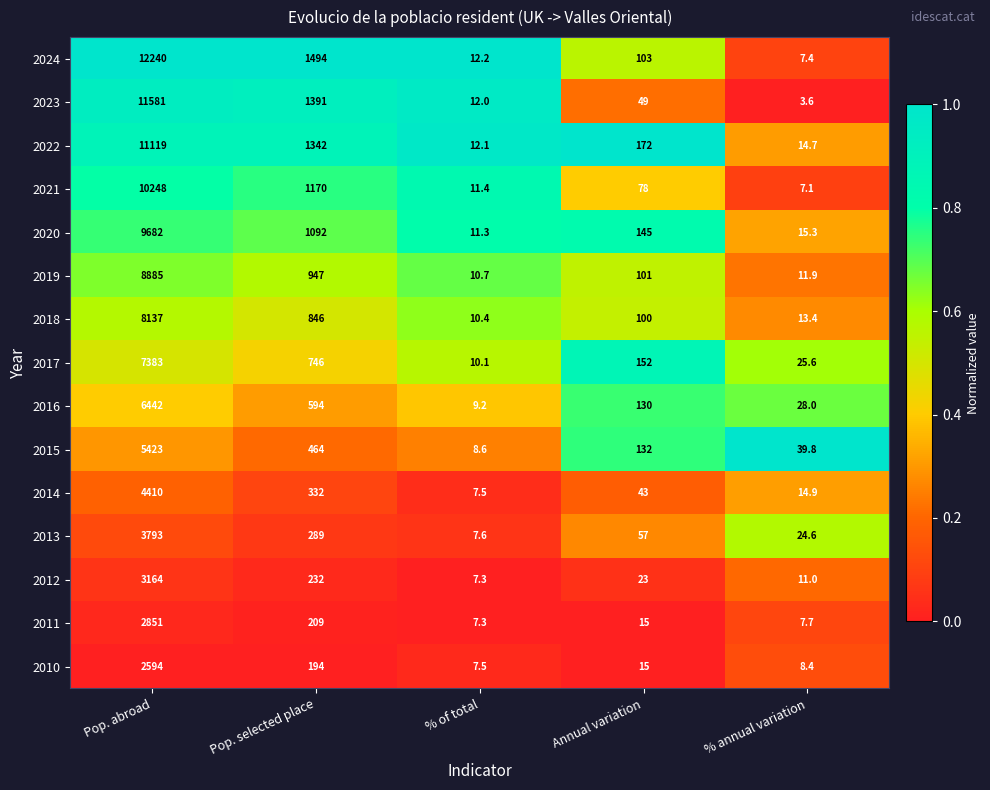

Which series has the largest total across all categories?

2024